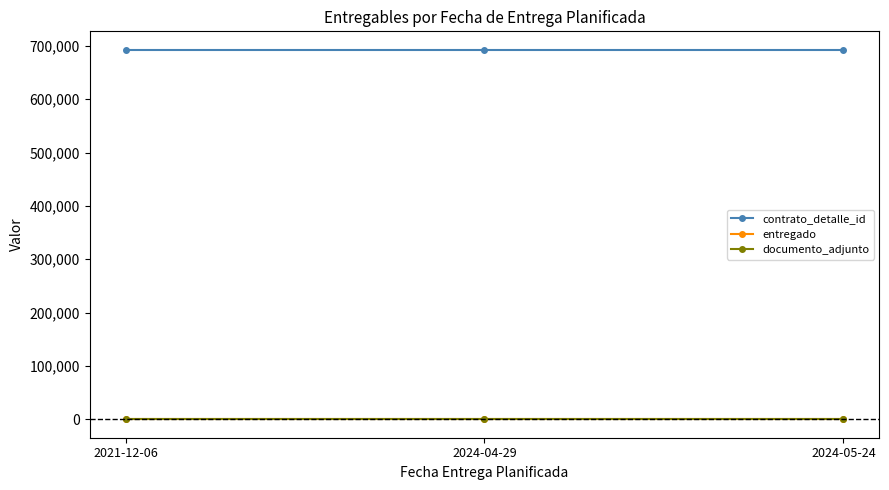

Is this an area chart (filled region under the line)?

No